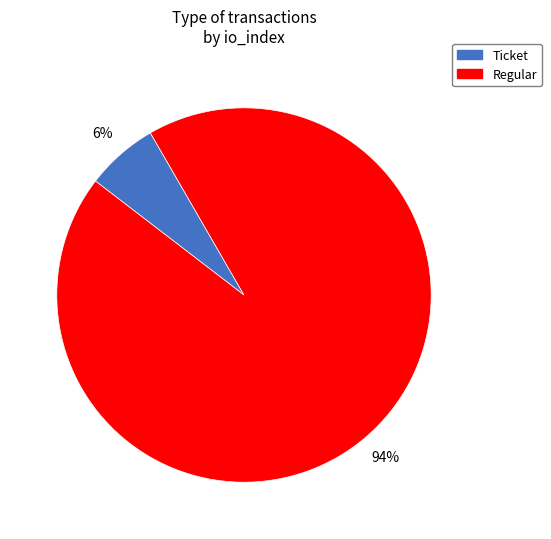

Between Ticket and Regular, which is larger?

Regular